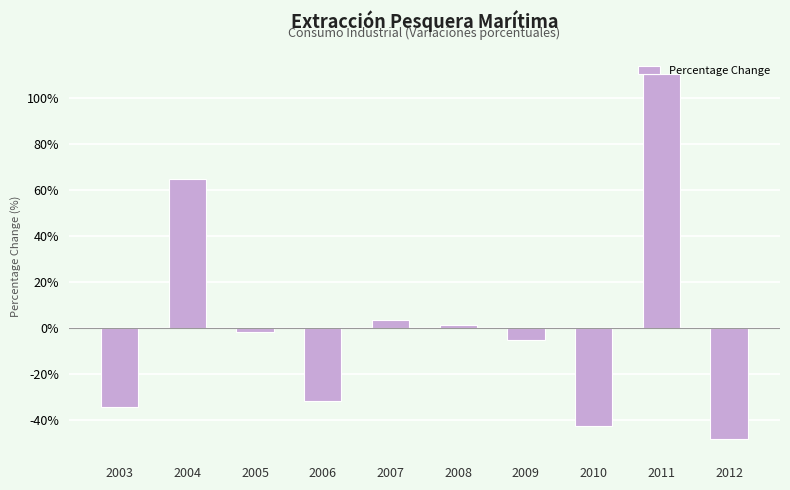

Between 2003 and 2008, which is larger?

2008